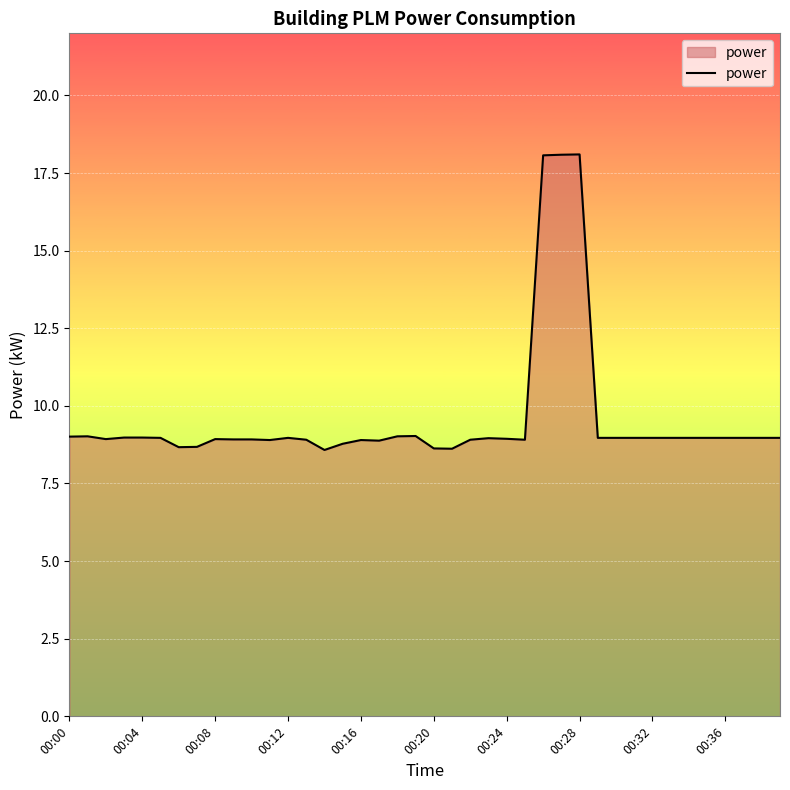

What is the sum of all values?

383.9